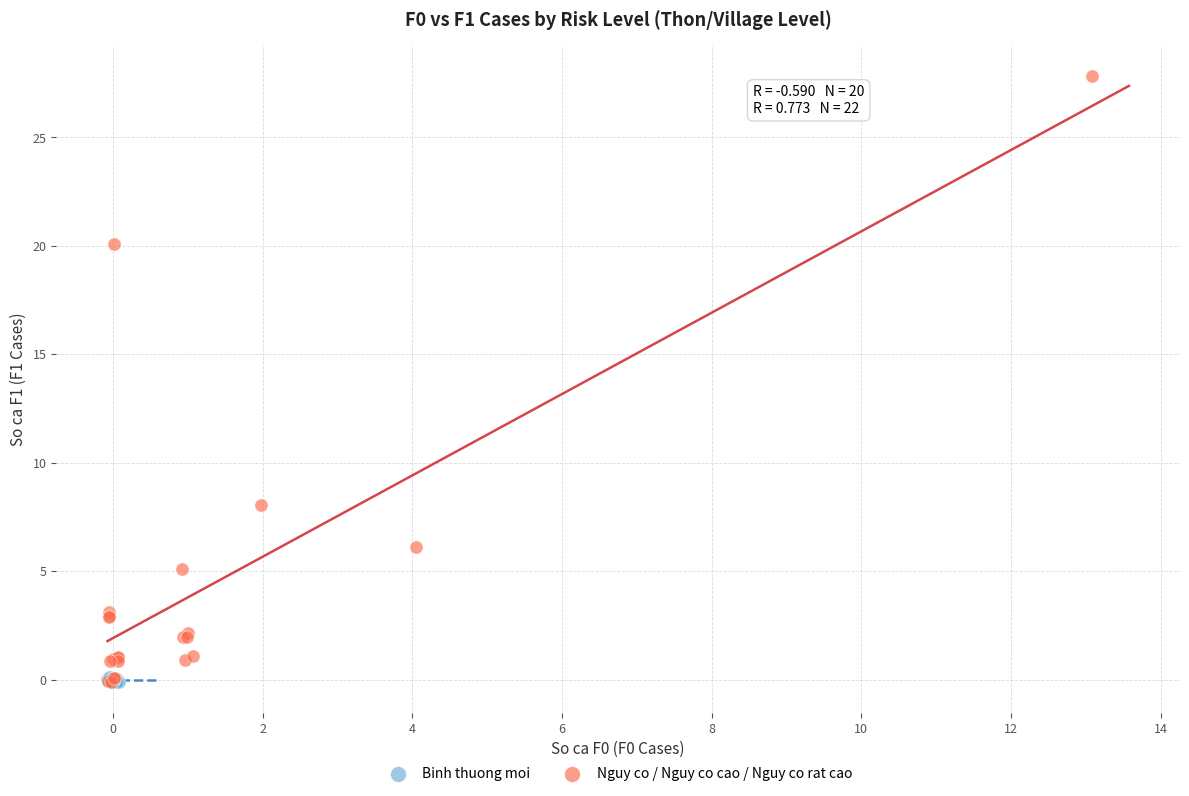

Which series has the largest Y range (max minus min)?

Nguy co / Nguy co cao / Nguy co rat cao